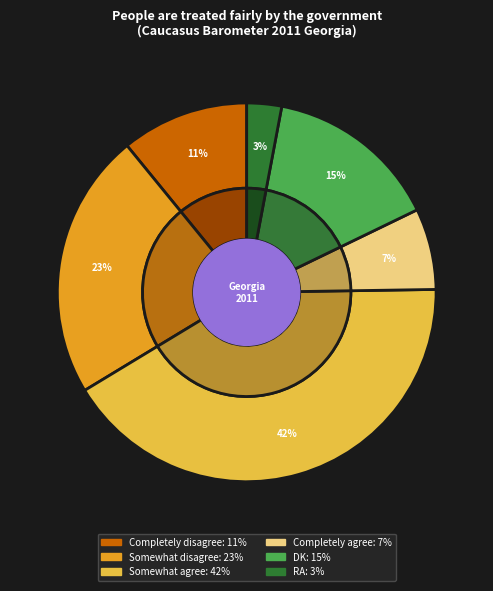

To the nearest percent, what is the difference between the Completely agree and Completely disagree slice percentages?

4%